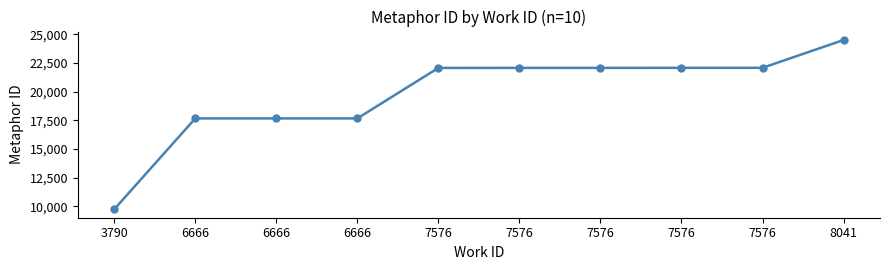

Is it true that the value at 7576 is 22081?

True